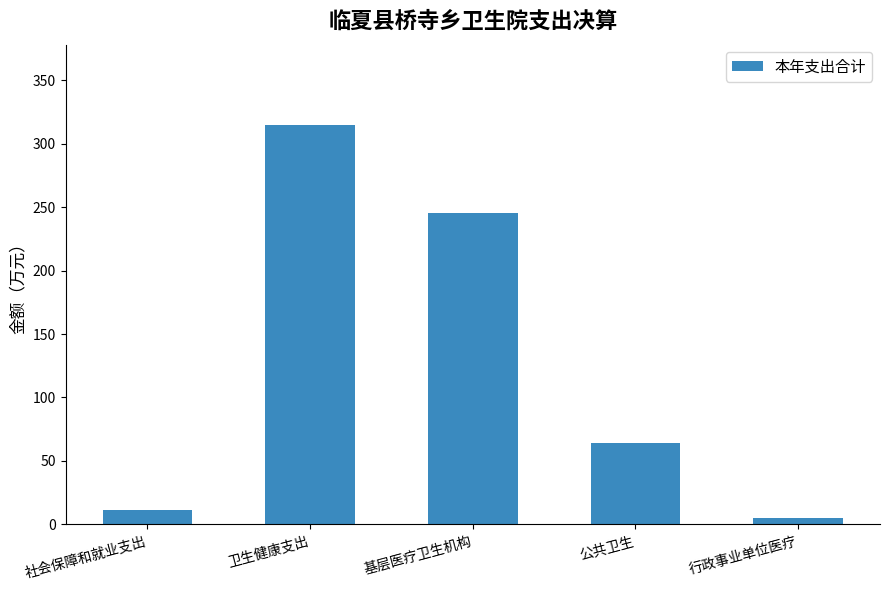

What position from the left is 卫生健康支出?

2